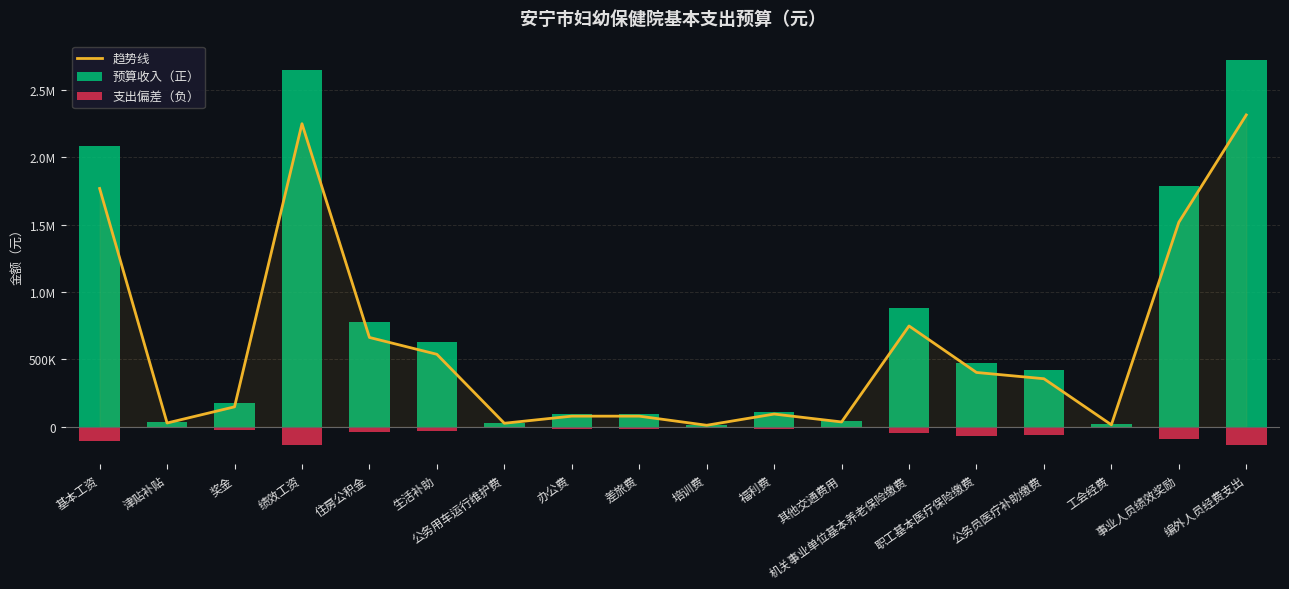

What is the difference between the highest and lowest values at 住房公积金?

818508.6